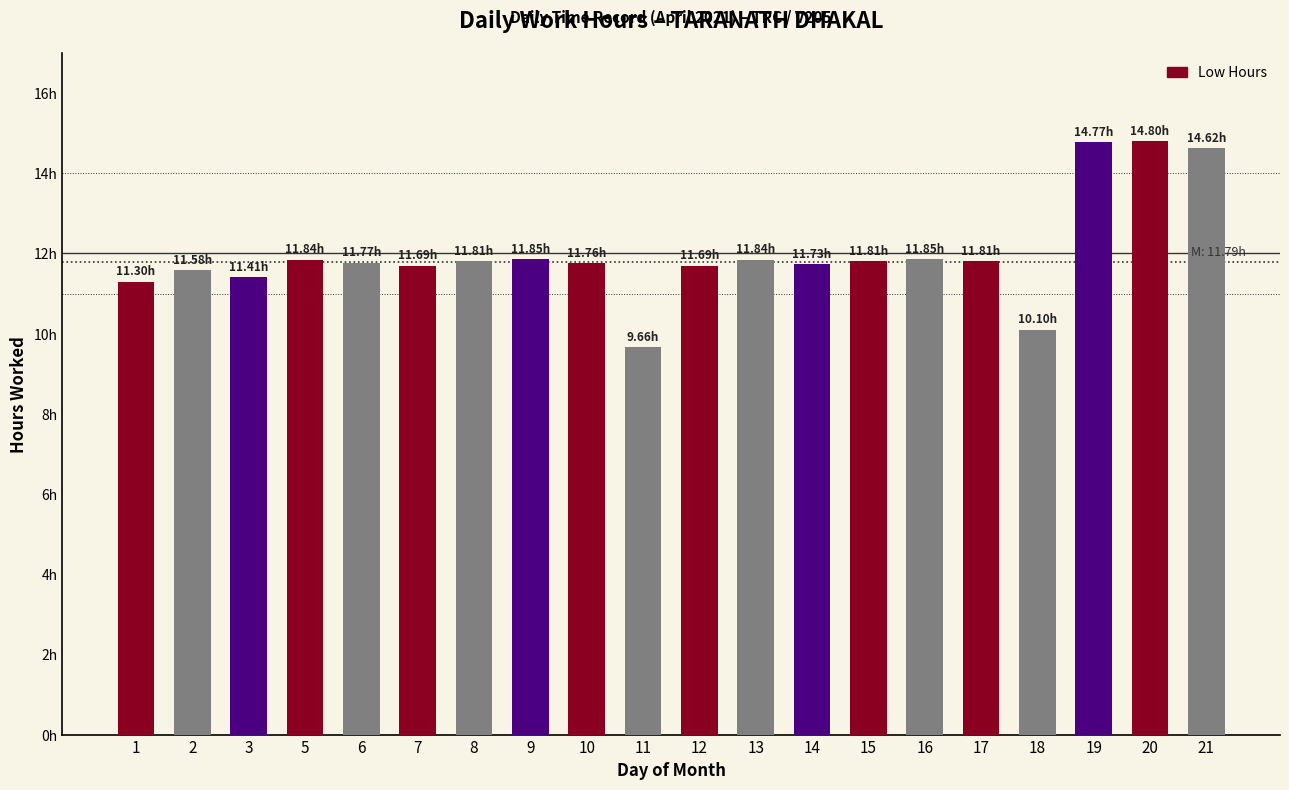

What is the change in value from 3 to 12?

+0.3